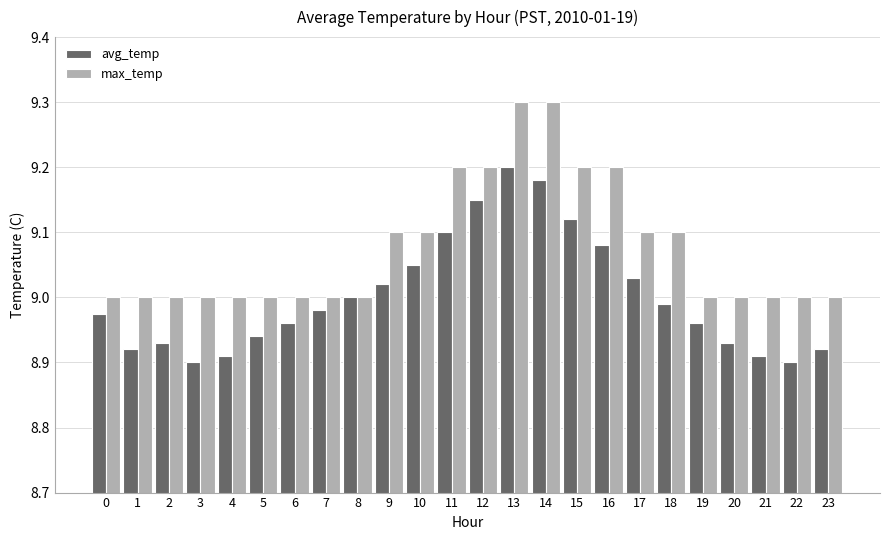

Which category has the highest value in the avg_temp series?

13